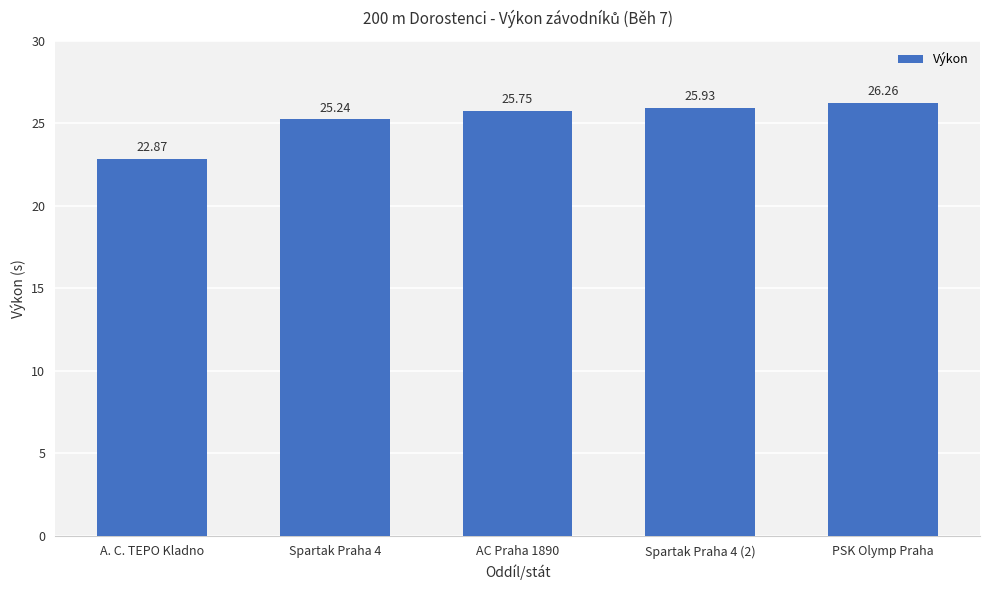

What is the greatest value displayed?

26.3